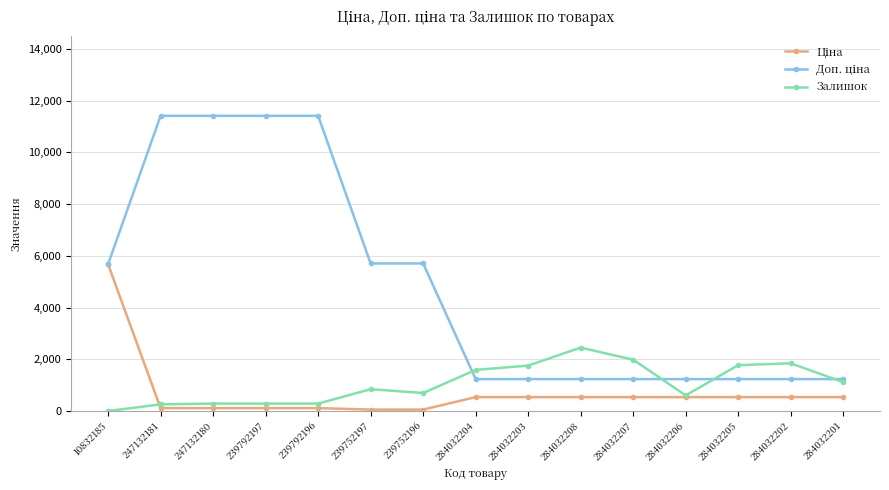

What is the value of the Залишок point at the 15th from the left?

1118.0